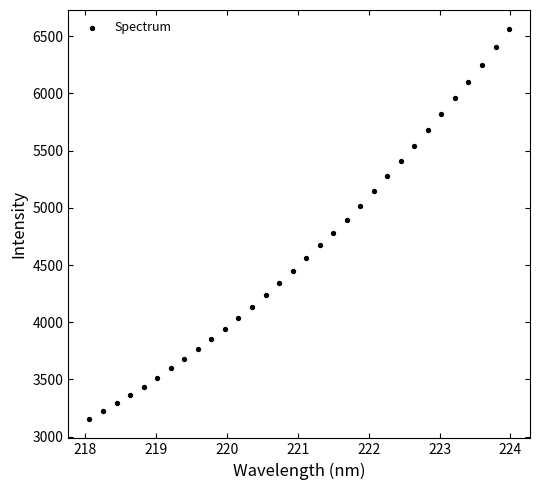

What is the range of Y values (max minus min)?

3403.6